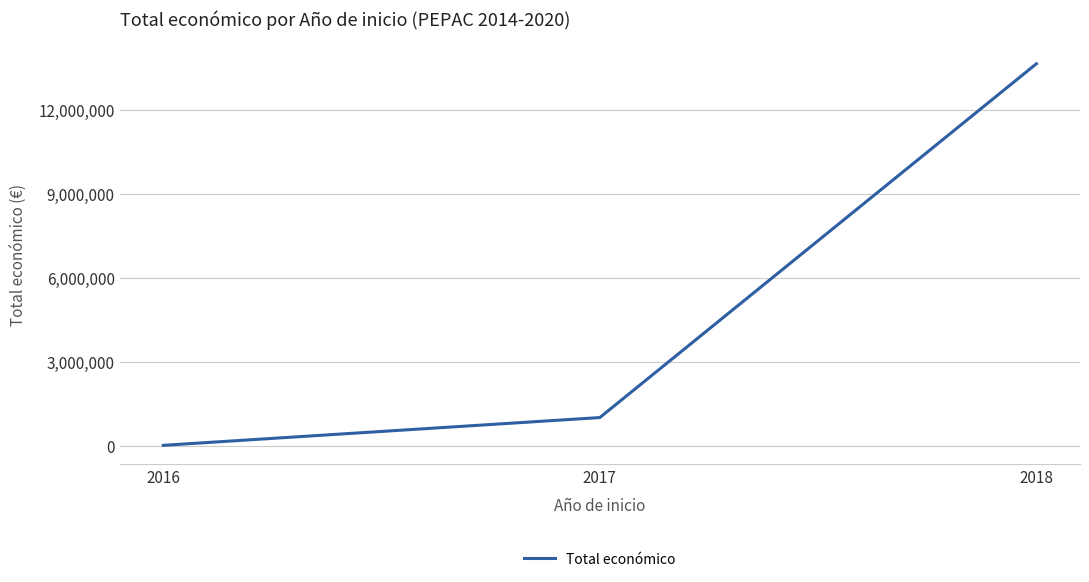

What is the change in value from 2016 to 2017?

+993746